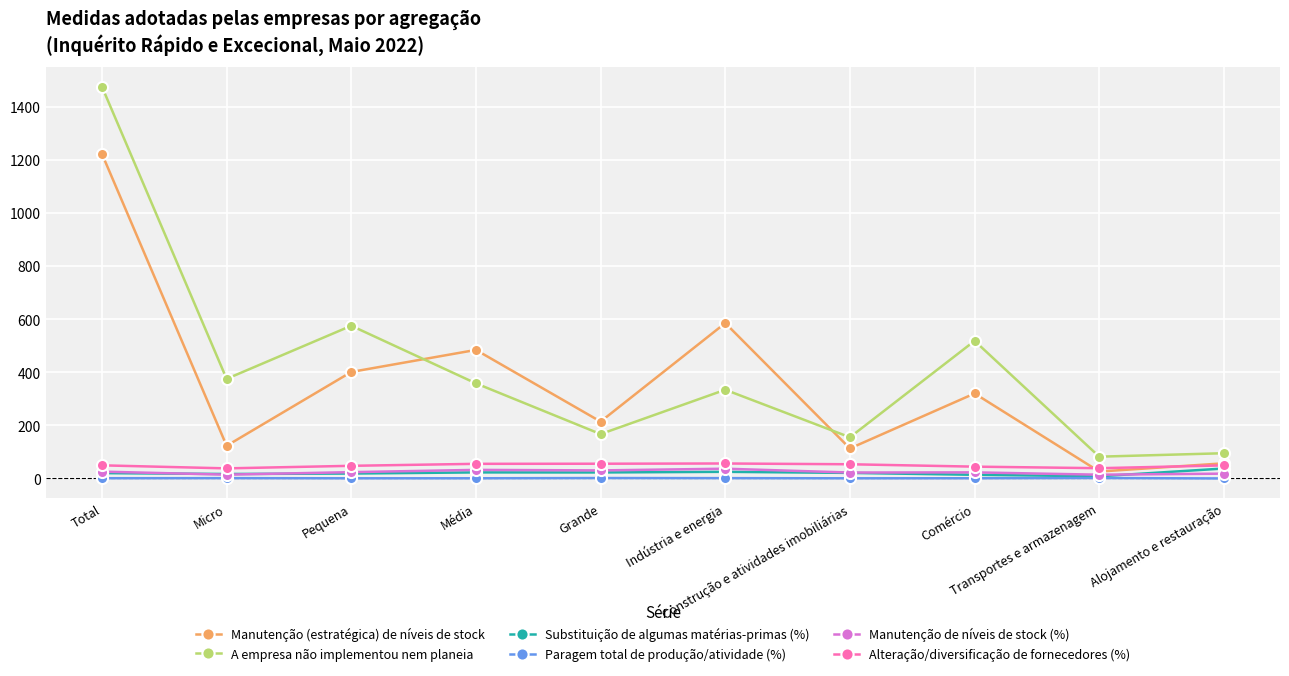

Which series has the widest spread of values?

A empresa não implementou nem planeia